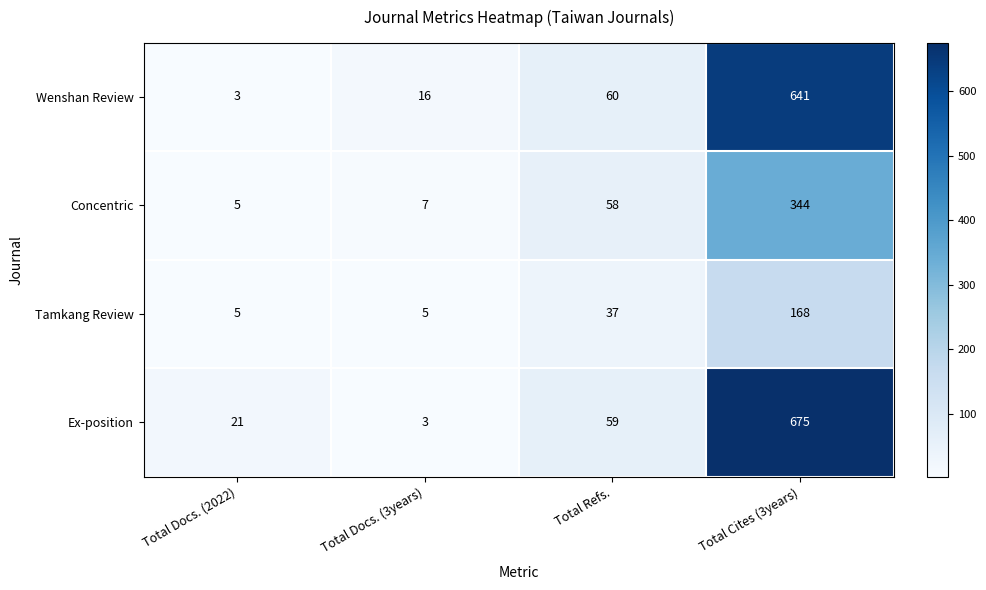

Which category has the highest value in the Tamkang Review series?

Total Cites (3years)